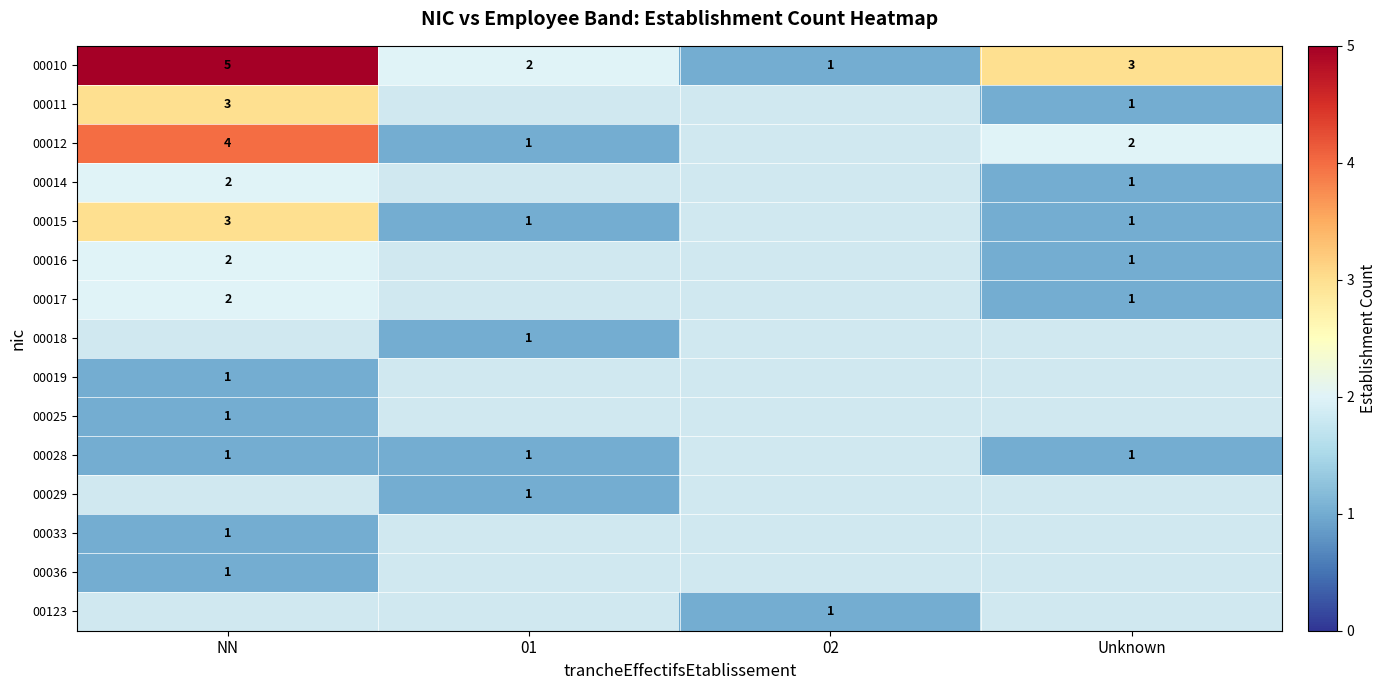

Read the 00010 value at Unknown.

3